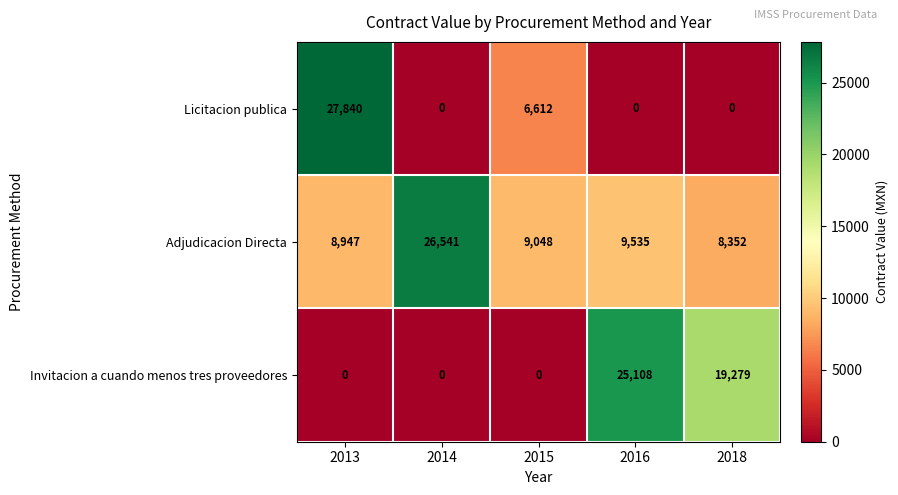

Reading left to right, what are all the values shown in this chart?

Licitacion publica: 27840	0	6612	0	0
Adjudicacion Directa: 8947	26541	9048	9535	8352
Invitacion a cuando menos tres proveedores: 0	0	0	25108	19279